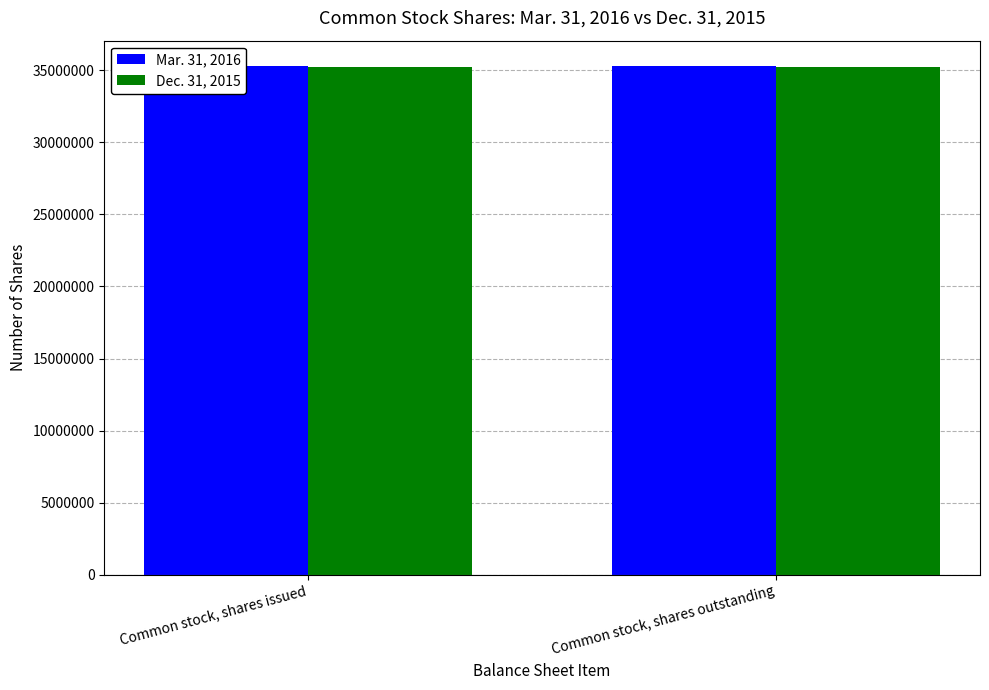

What is the sum of the Mar. 31, 2016 values at Common stock, shares issued and Common stock, shares outstanding?

70580270